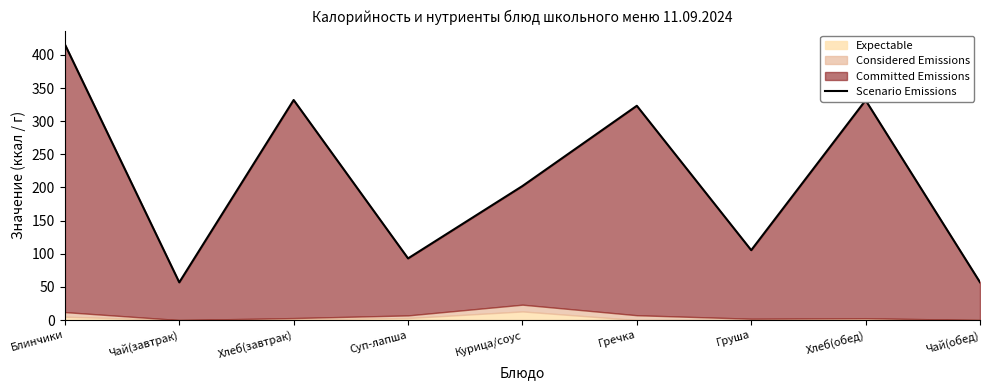

Does the chart display data point markers on the line(s)?

No